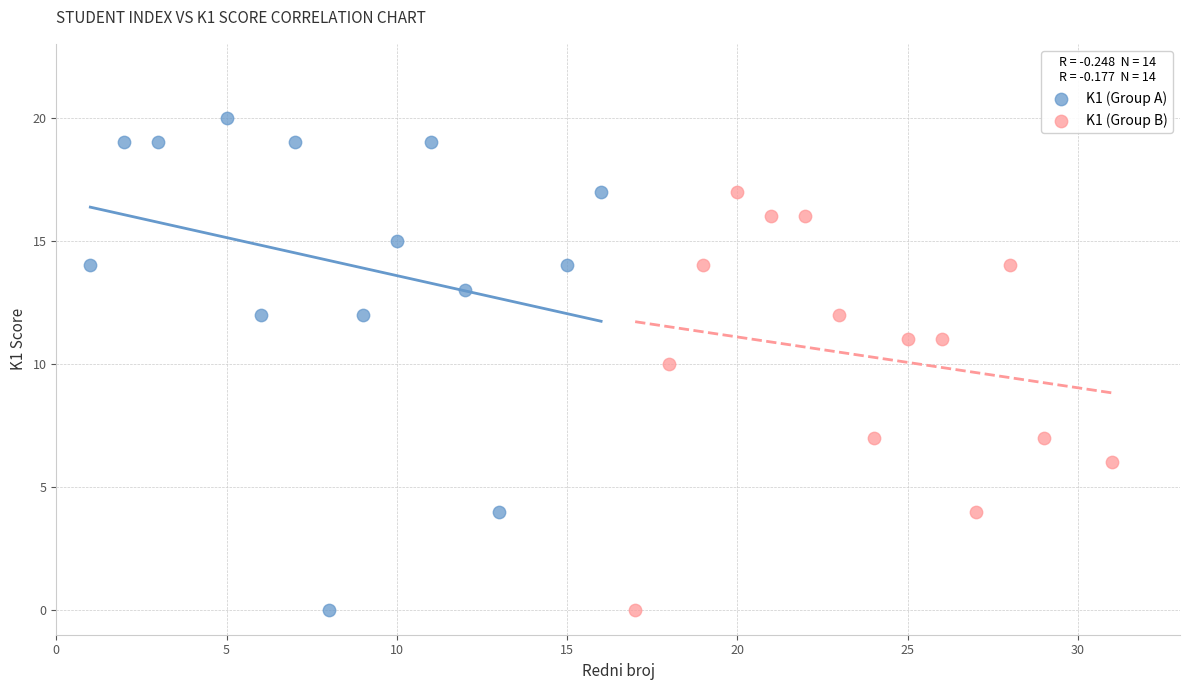

Which series reaches the maximum Y coordinate?

K1 (Group A)